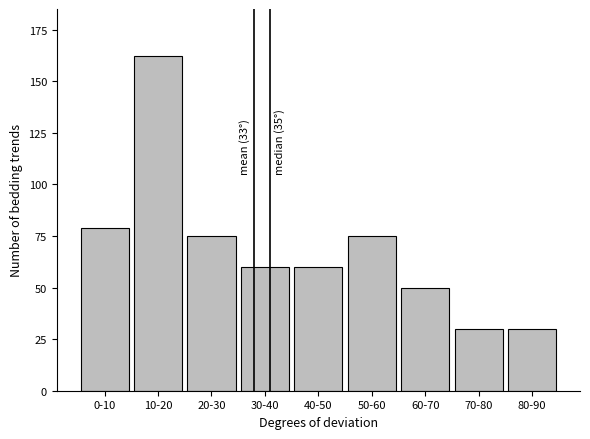

Reading left to right, list all the values displayed in this chart.

0-10=79	10-20=162	20-30=75	30-40=60	40-50=60	50-60=75	60-70=50	70-80=30	80-90=30